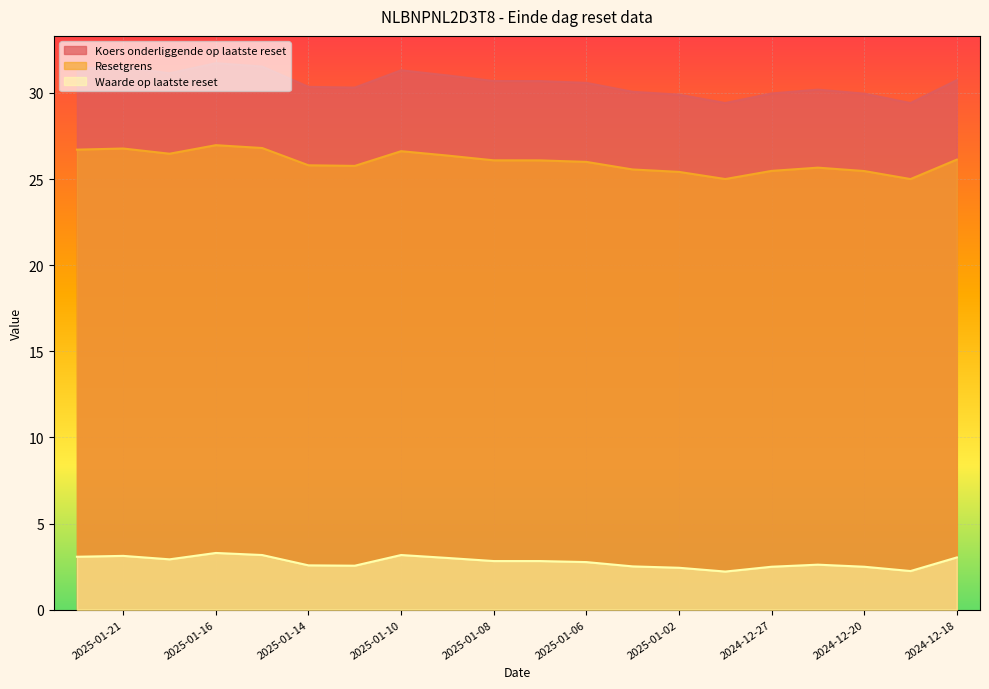

What is the approximate value of Waarde op laatste reset at 2024-12-20?

2.5